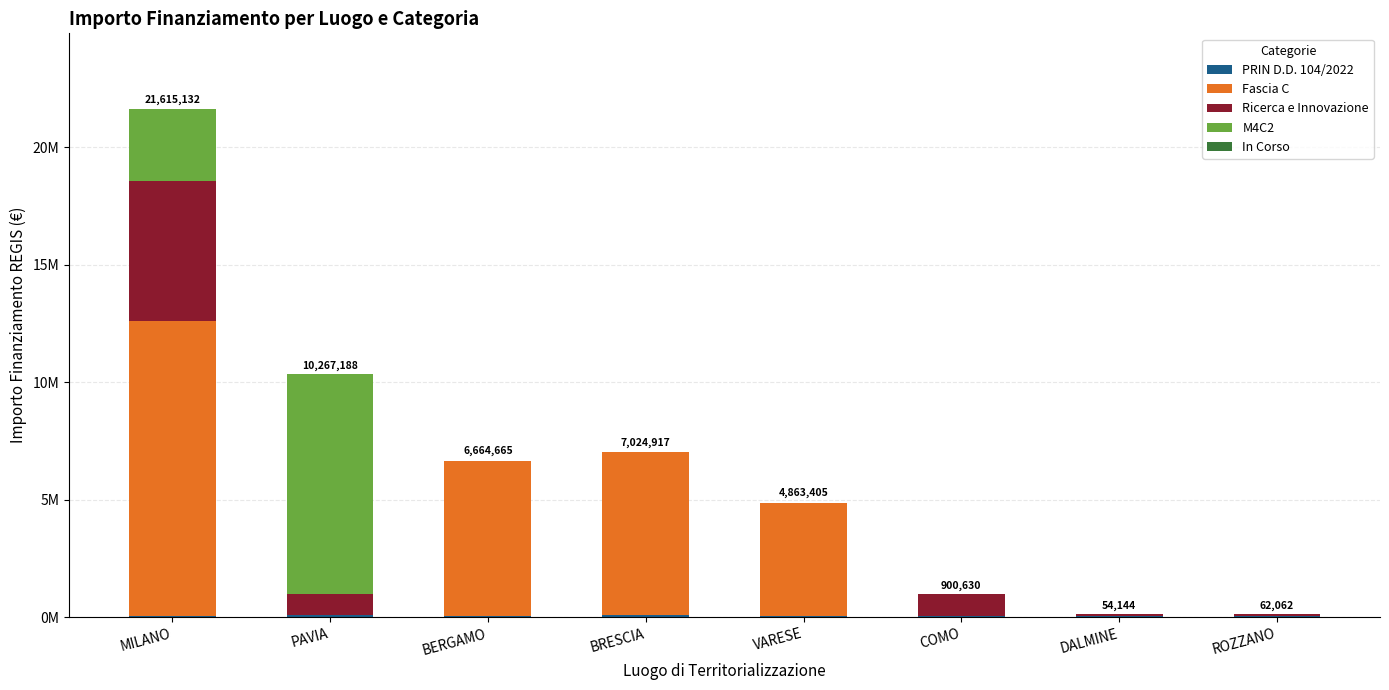

What is the difference between the maximum and minimum values in the PRIN D.D. 104/2022 series?

54867.4